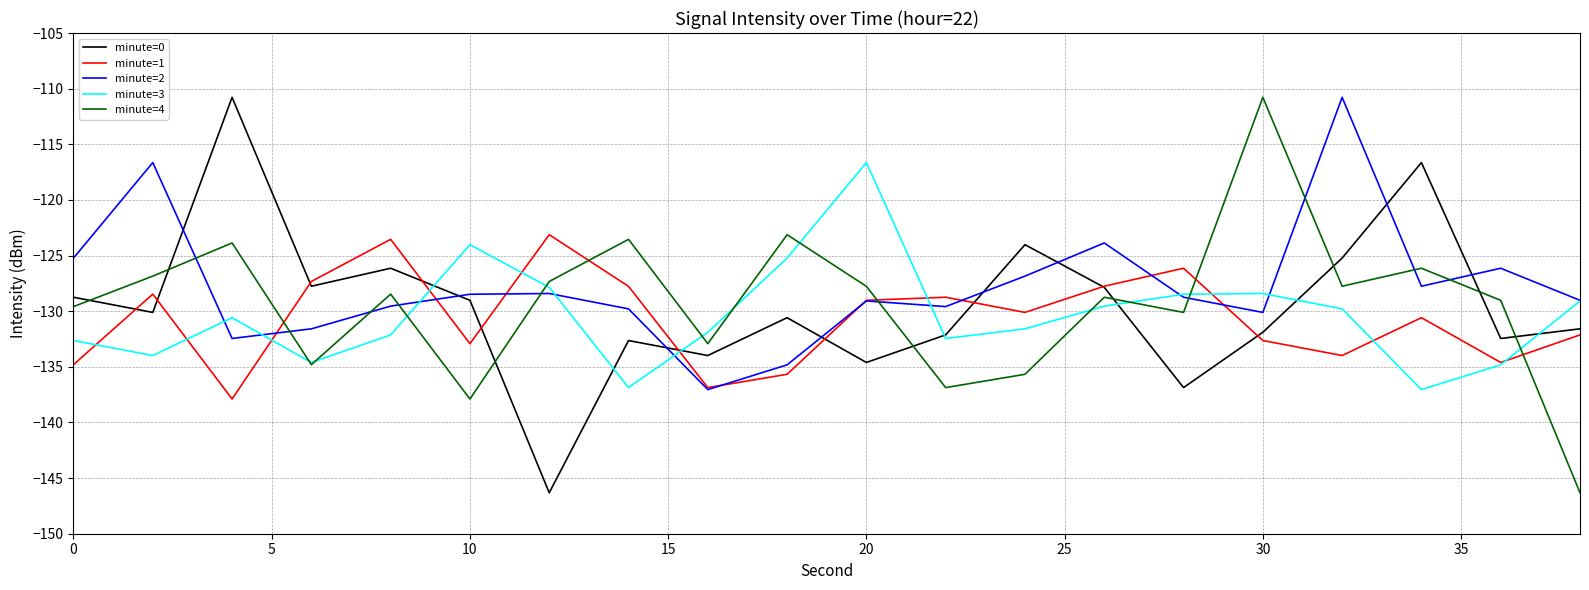

What is the maximum value for minute=3?

-116.6